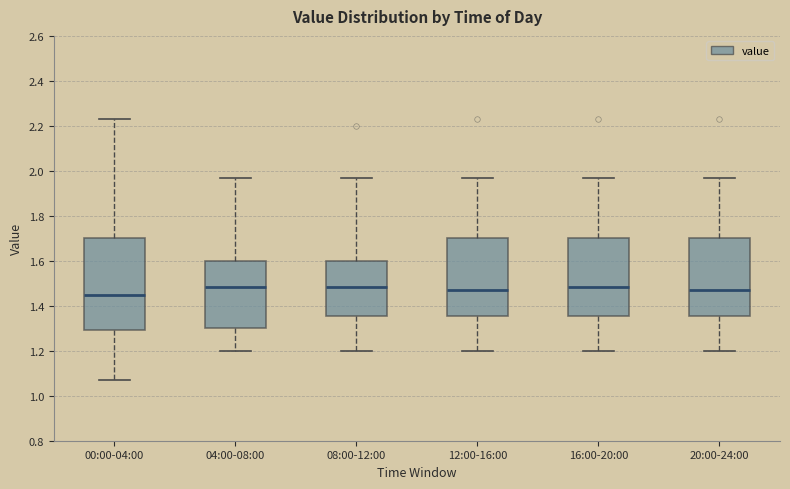

Comparing the boxes themselves (not the whiskers), which one is the tallest?

00:00-04:00